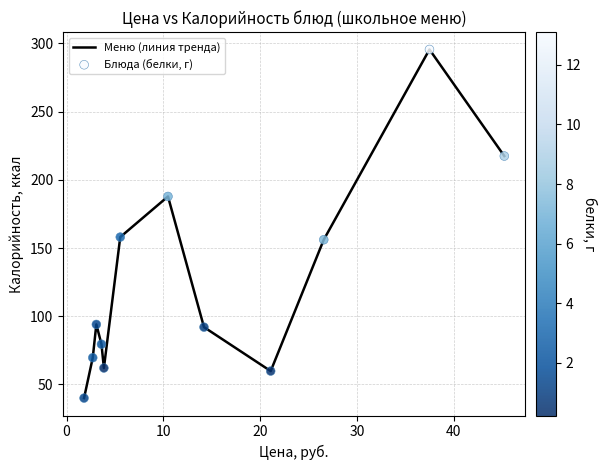

What is the maximum value shown in the chart?

295.5